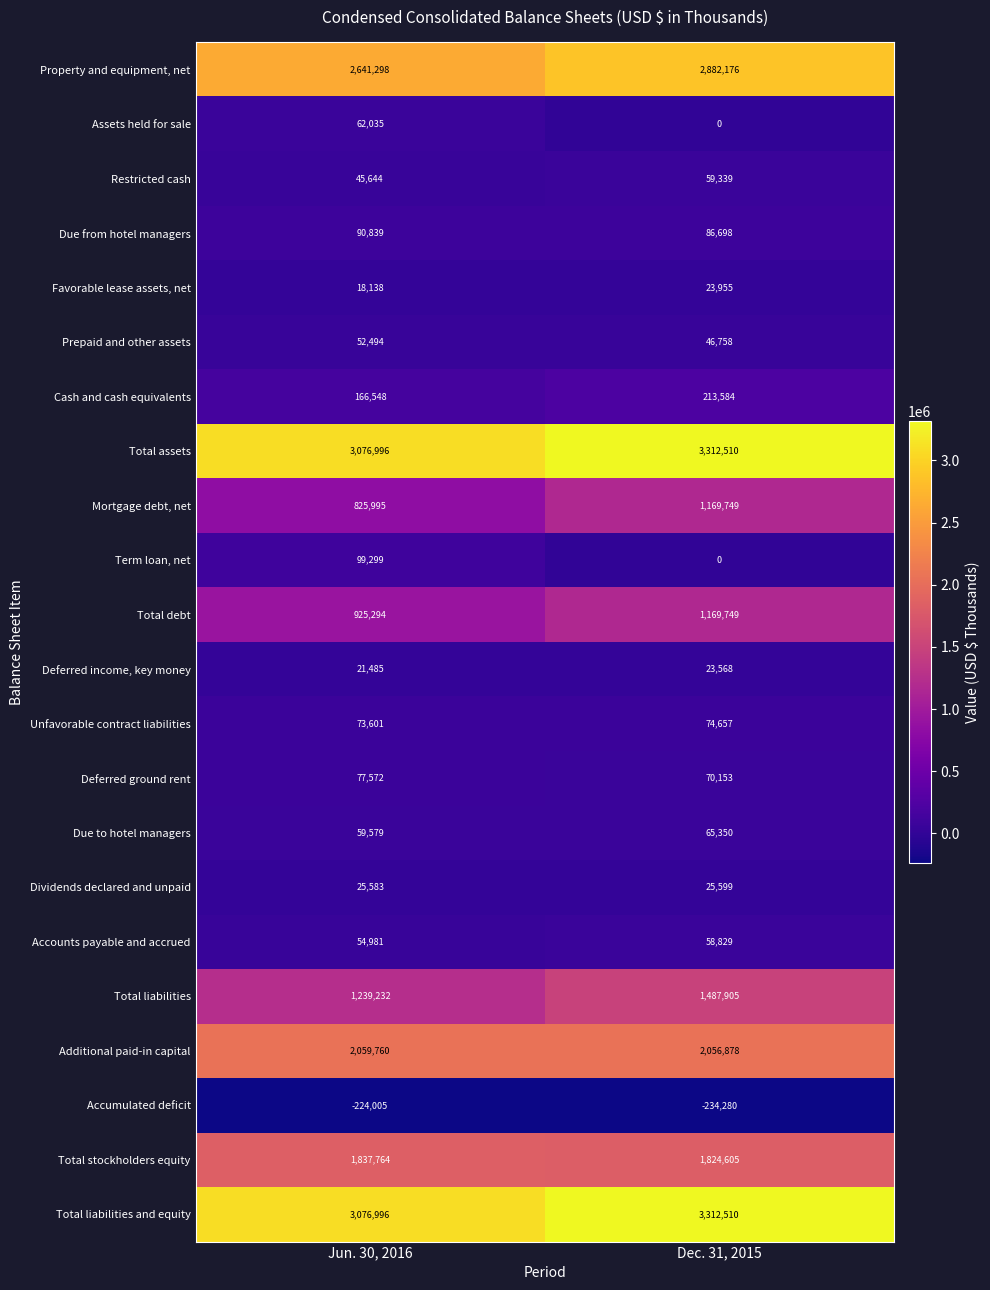

At how many categories does at least one series exceed 3144287?

1